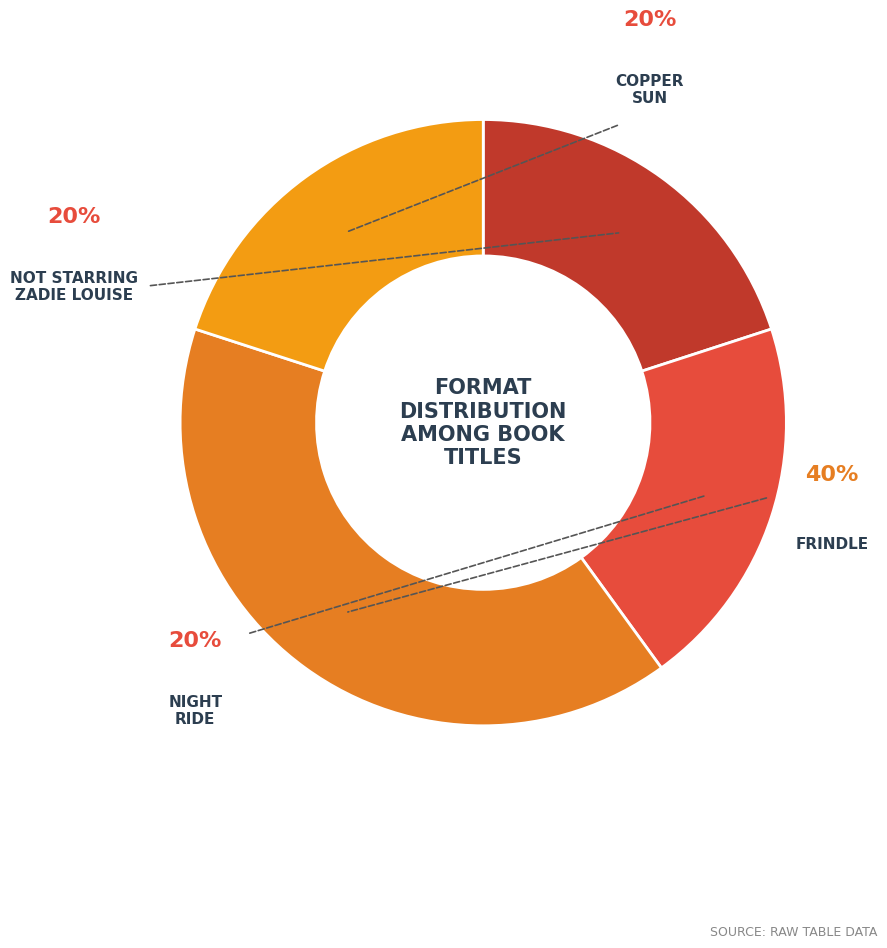

Approximately how many times larger is the value at Not Starring Zadie Louise compared to Night Ride?

1.0